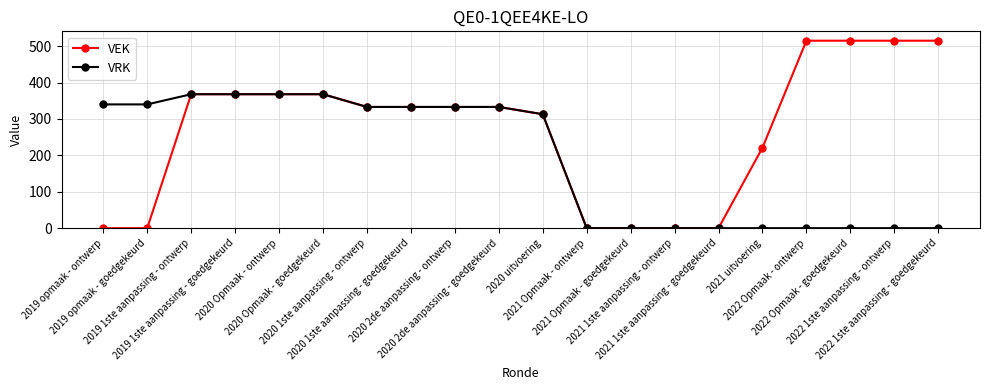

What is the maximum value for VRK?

368